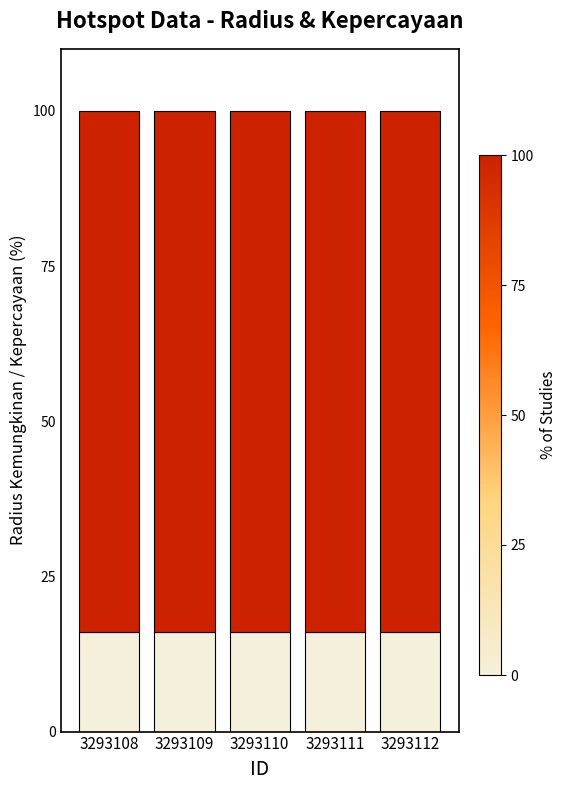

What is the total value across all series at 3293111?

100